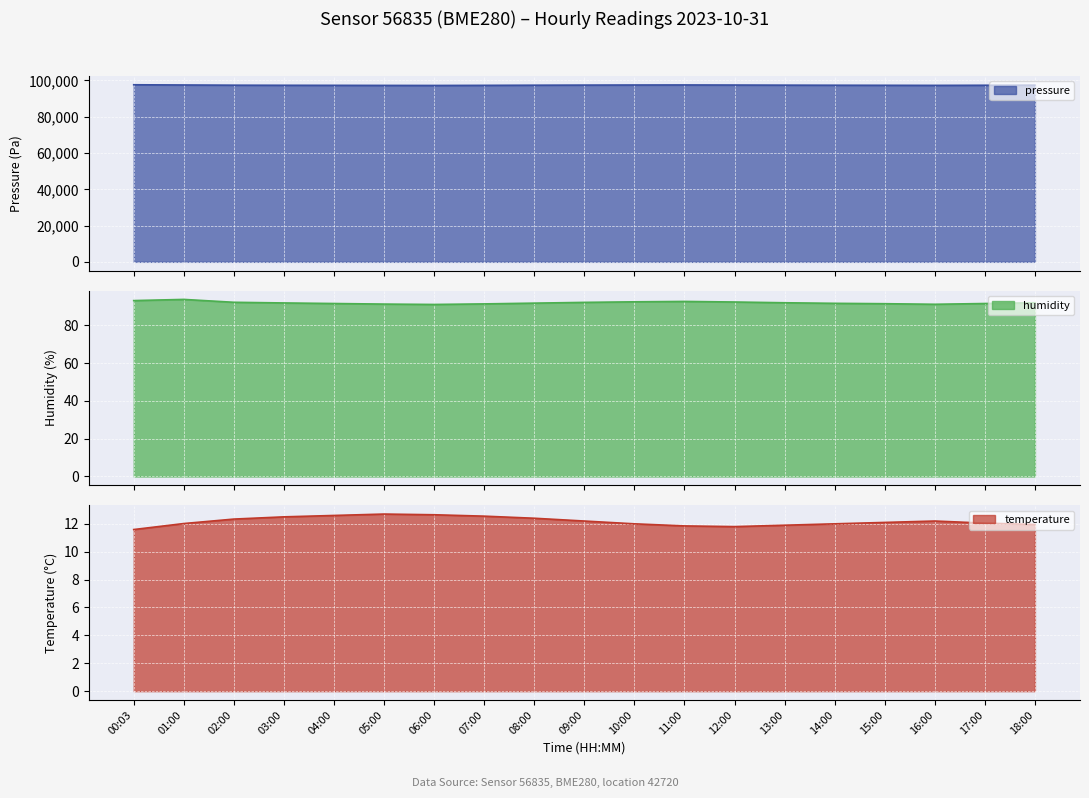

True or false: pressure and humidity intersect in this chart.

False